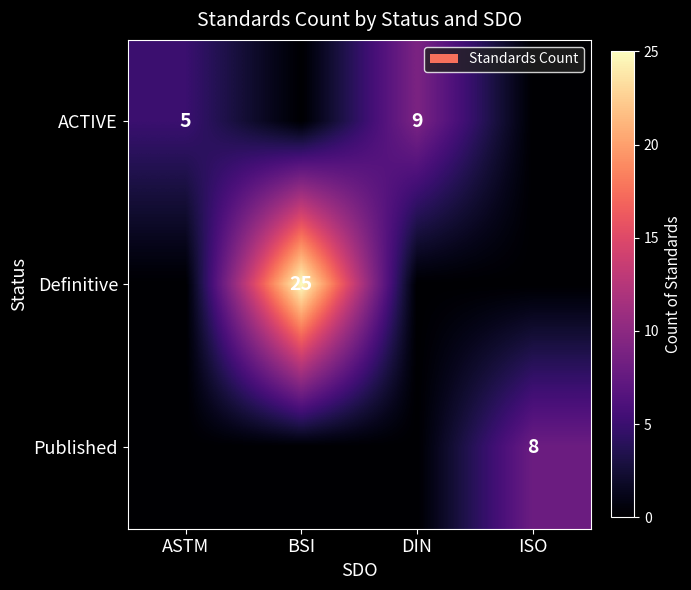

What is the sum of the ACTIVE values at DIN and ISO?

9